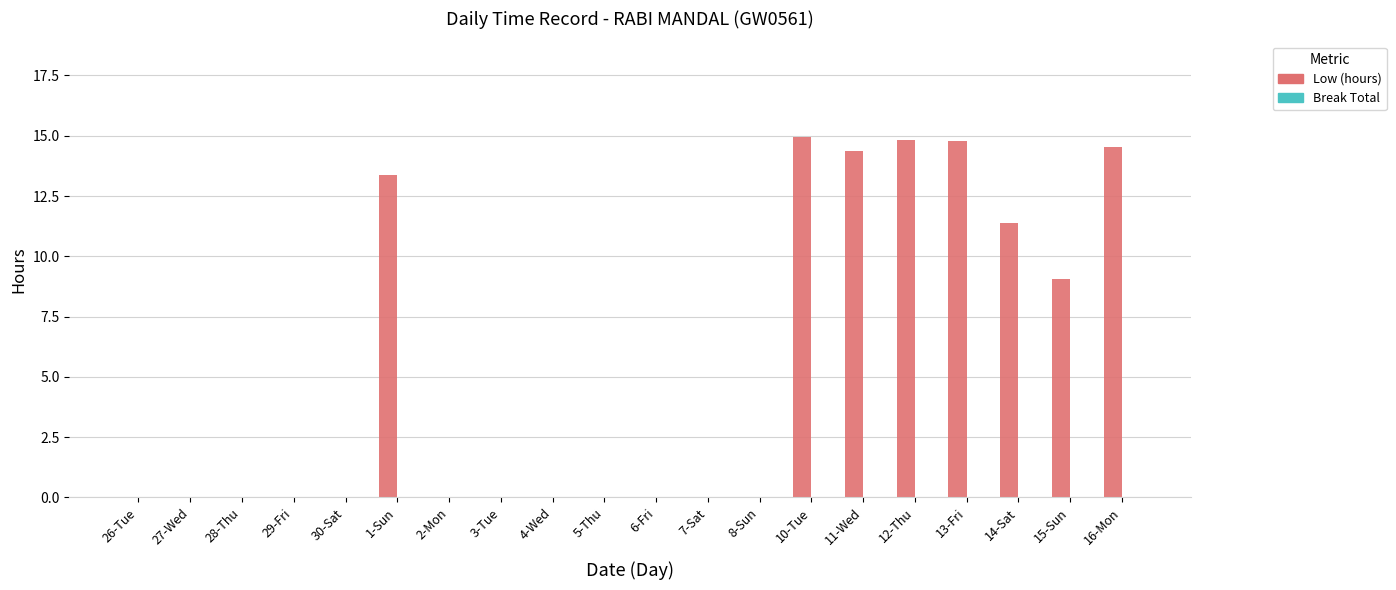

What is the change in value from 28-Thu to 12-Thu?

+14.8